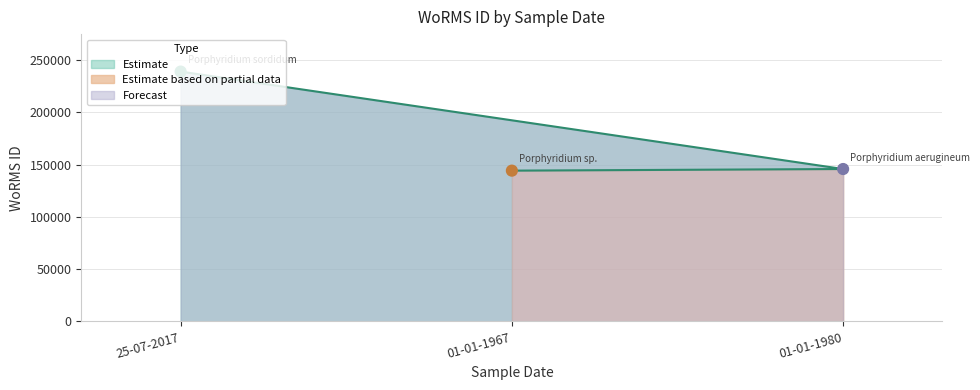

What is the change in value from 01-01-1967 to 01-01-1980?

+1560